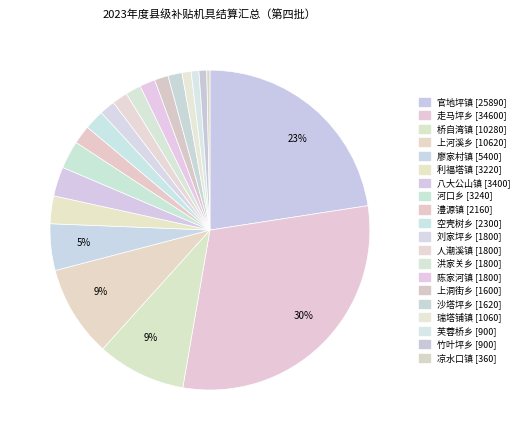

Count the number of slices in the pie.

20